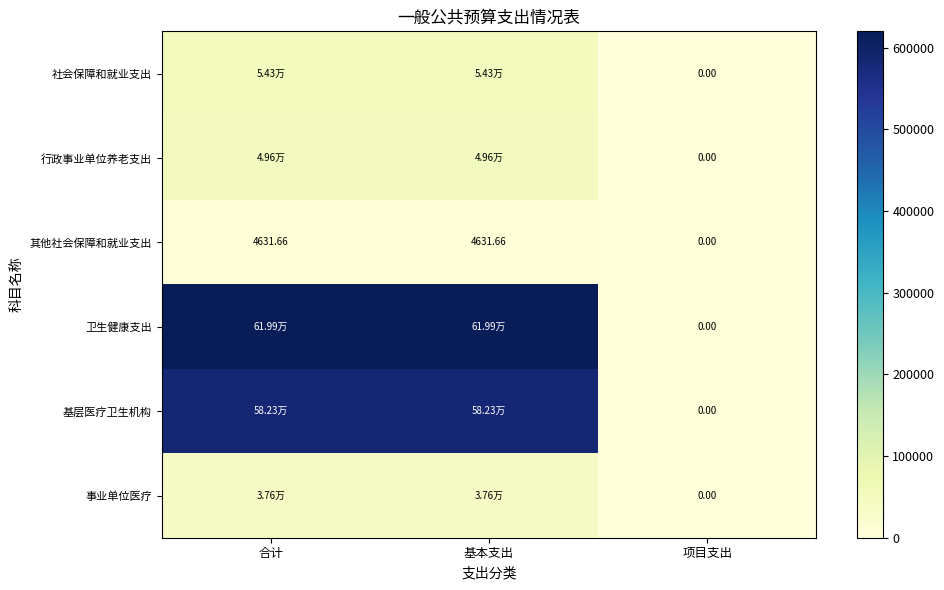

Rank the series at 基本支出 from lowest to highest value.

其他社会保障和就业支出, 事业单位医疗, 行政事业单位养老支出, 社会保障和就业支出, 基层医疗卫生机构, 卫生健康支出